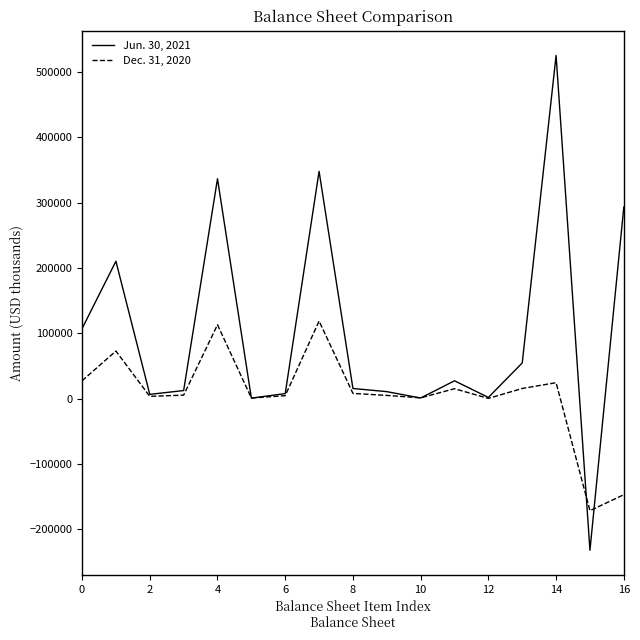

What is the difference between the maximum and second lowest values in the Dec. 31, 2020 series?

265571